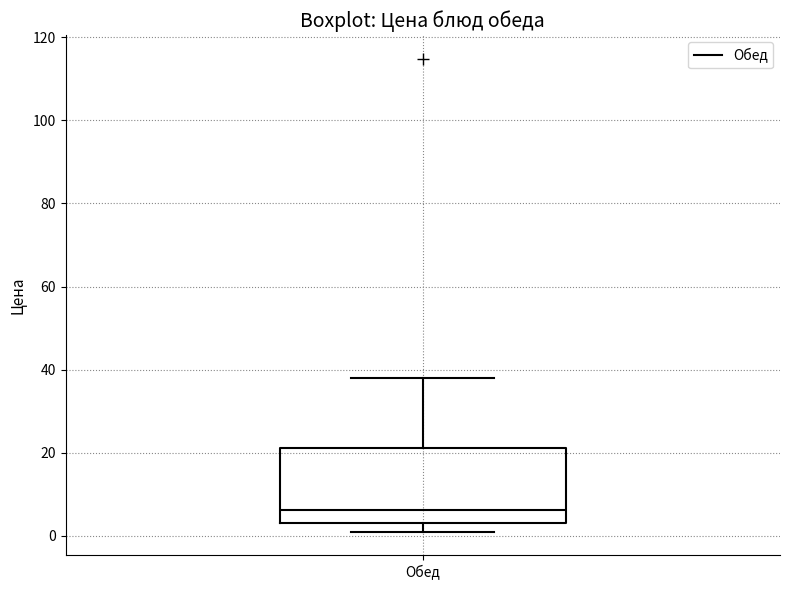

Read this box plot against the y-axis: the position of the median line, the range covered by the box, and the ends of both whiskers. The values are not printed on the chart, so give them approximately, as read against the axis.

median 6, box 4 to 22, whiskers 2 to 38